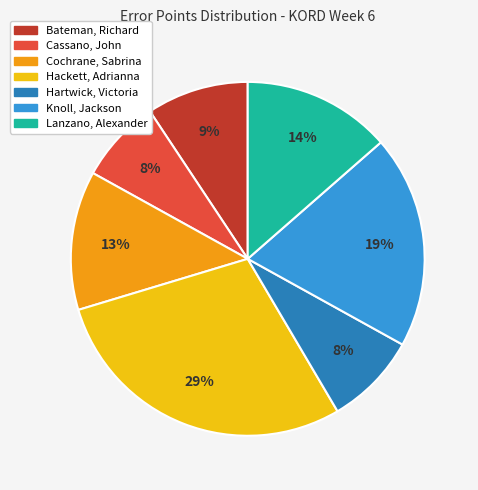

Does Hartwick, Victoria represent more than half of the total?

No